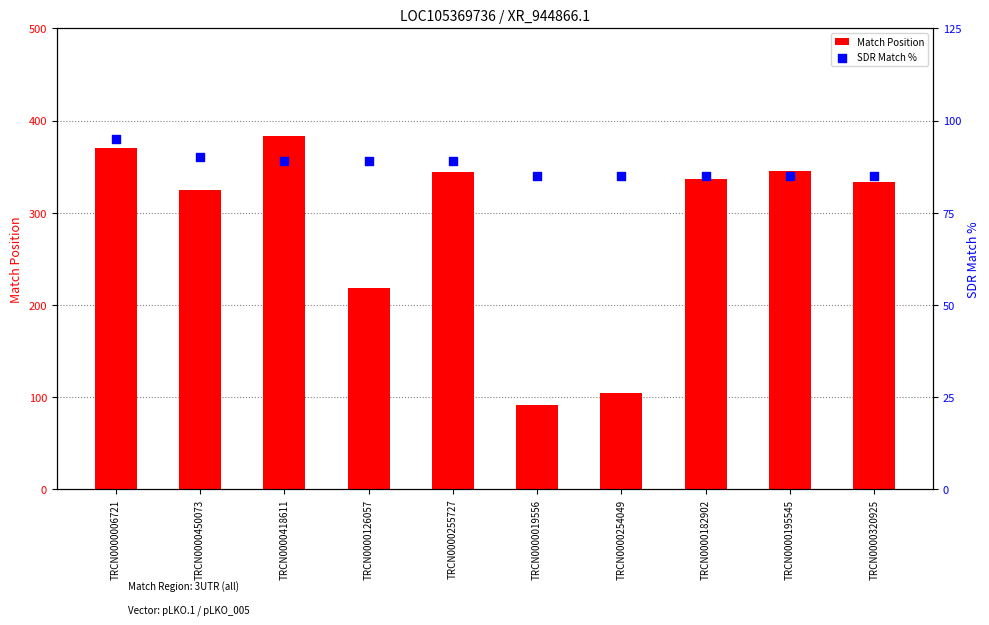

At how many categories does at least one series exceed 311?

7